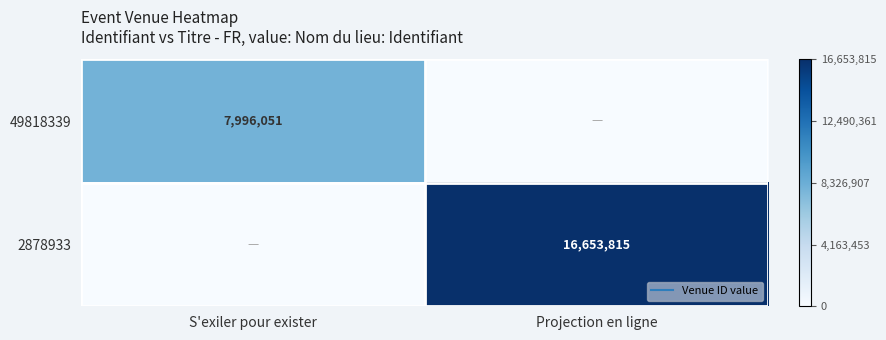

List the series in order of their peak value, highest first.

2878933, 49818339